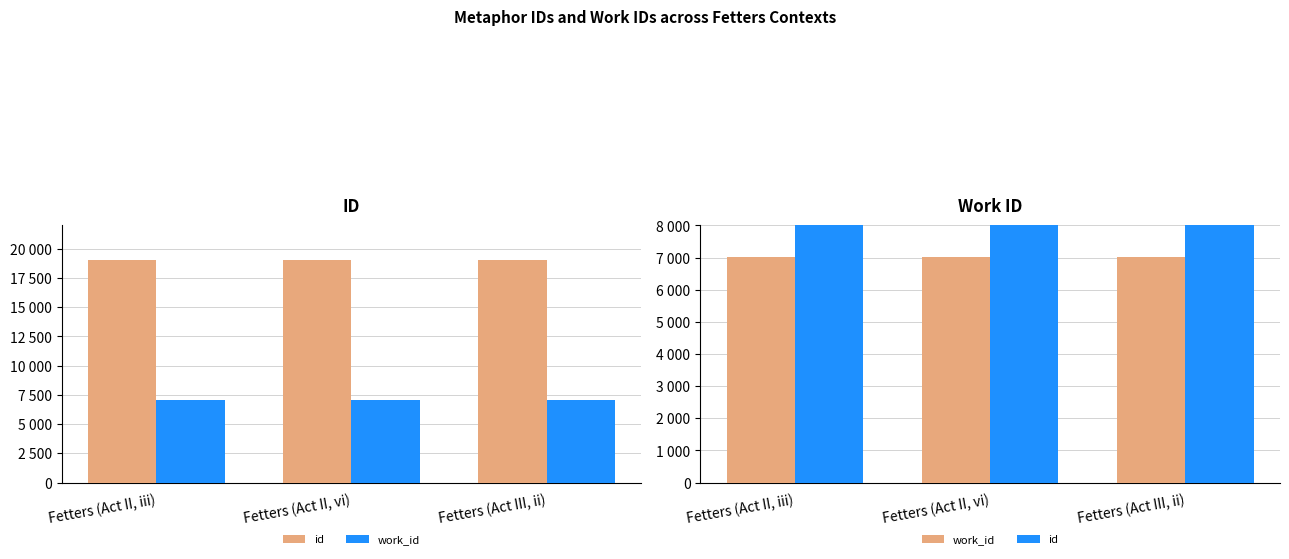

Reading left to right, what are all the values shown in this chart?

id: Fetters (Act II, iii)=19023	Fetters (Act II, vi)=19024	Fetters (Act III, ii)=19027
work_id: Fetters (Act II, iii)=7034	Fetters (Act II, vi)=7034	Fetters (Act III, ii)=7034